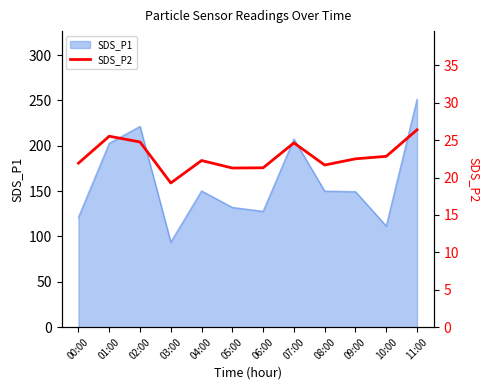

How many interior local peaks (higher than both neighbors) does the data have?

3